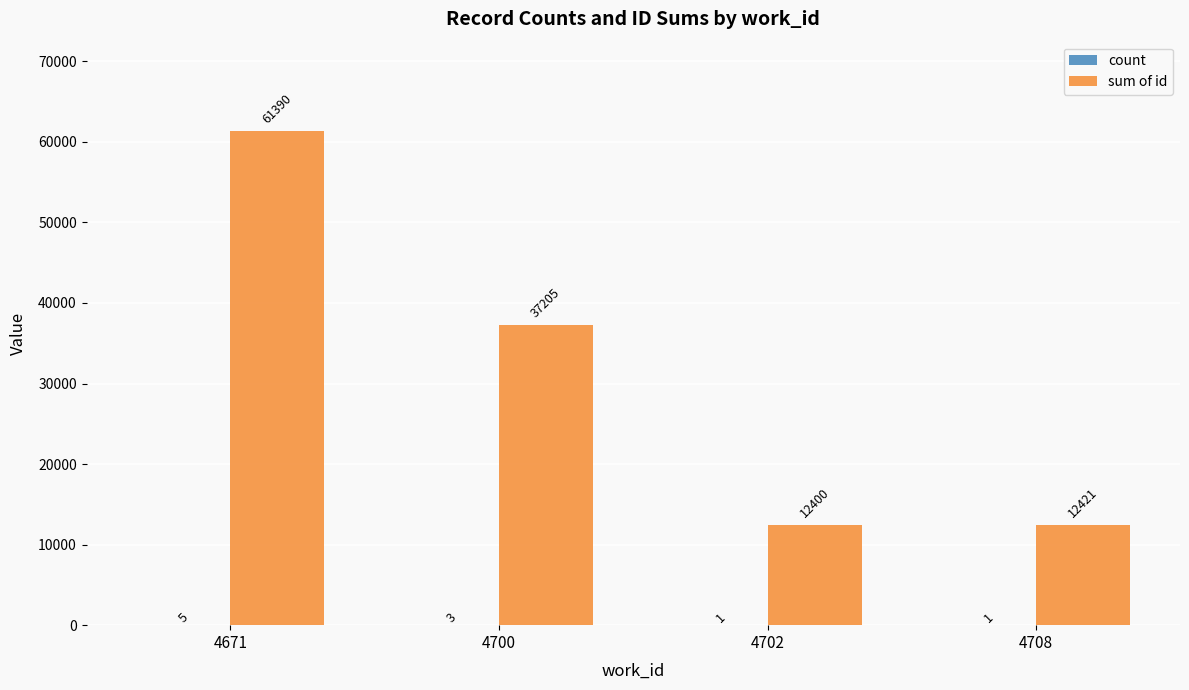

Count the number of categories in the chart.

4